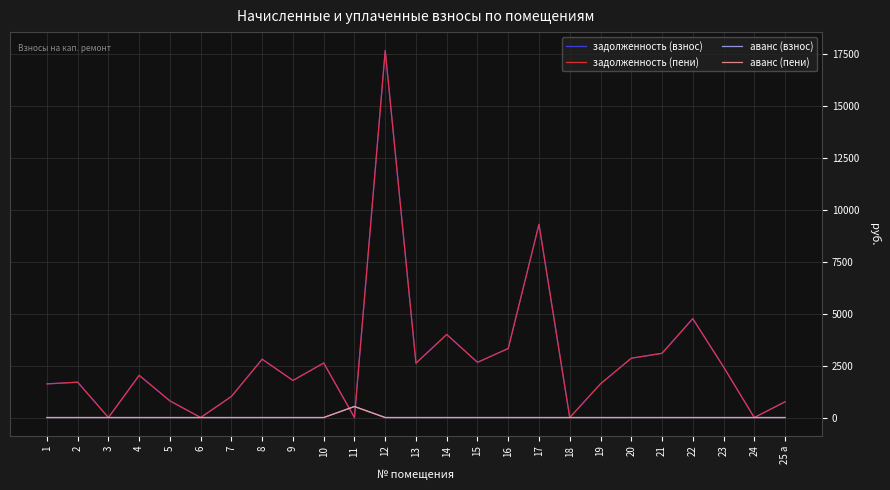

Does the chart have visible grid lines?

Yes